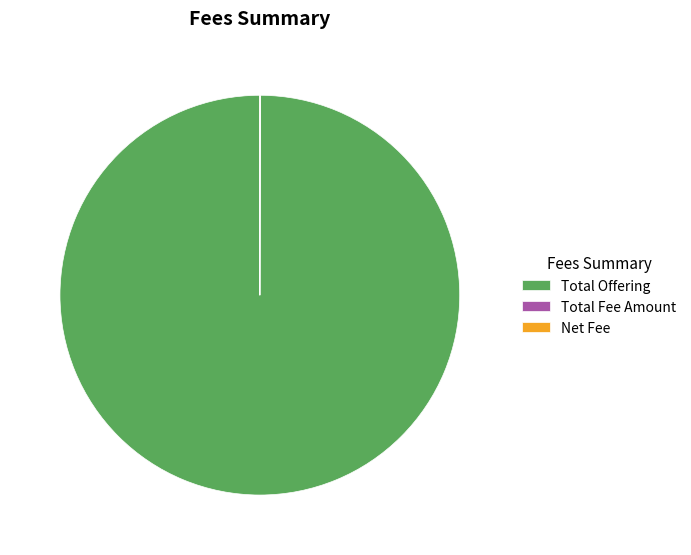

Does Total Offering represent more than half of the total?

Yes